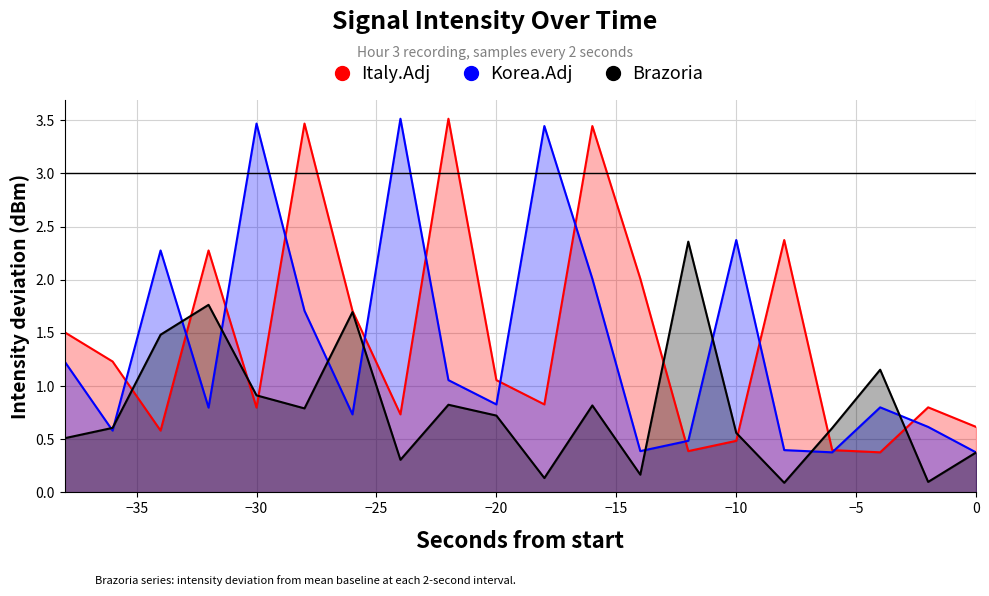

What is the spread (max minus min) of values at −20?

0.3